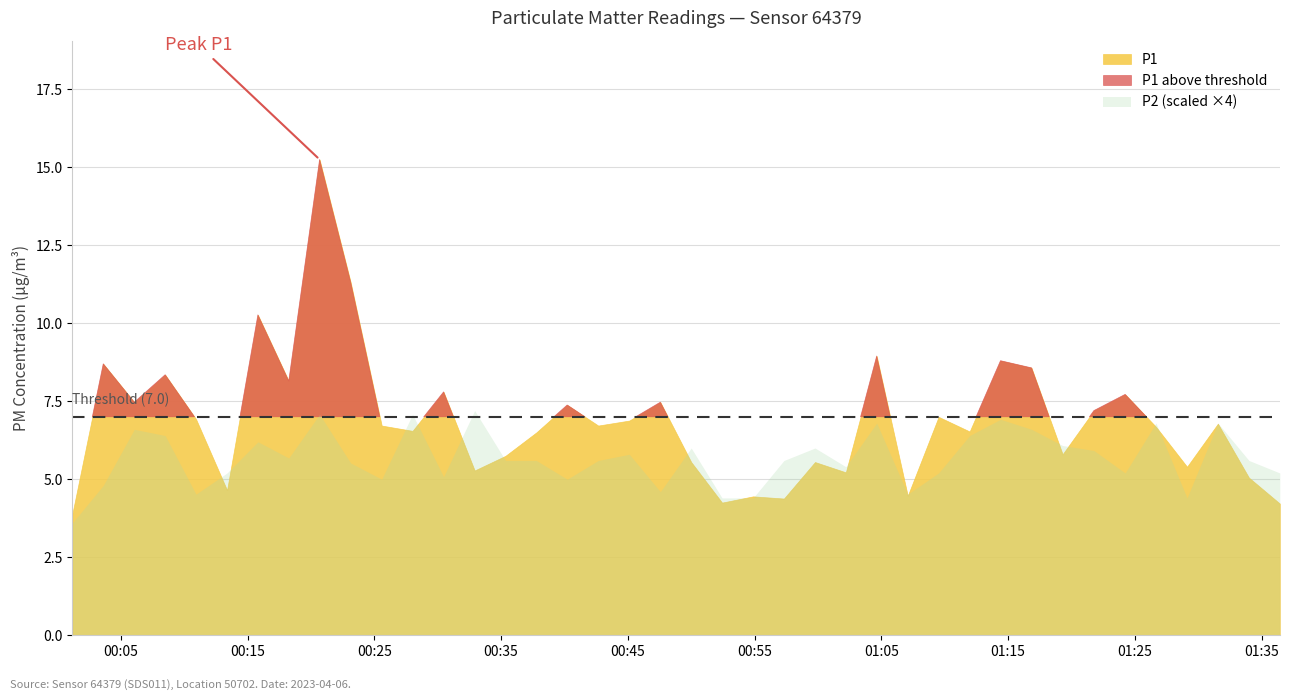

How many P2 values are between 1 and 2?

39